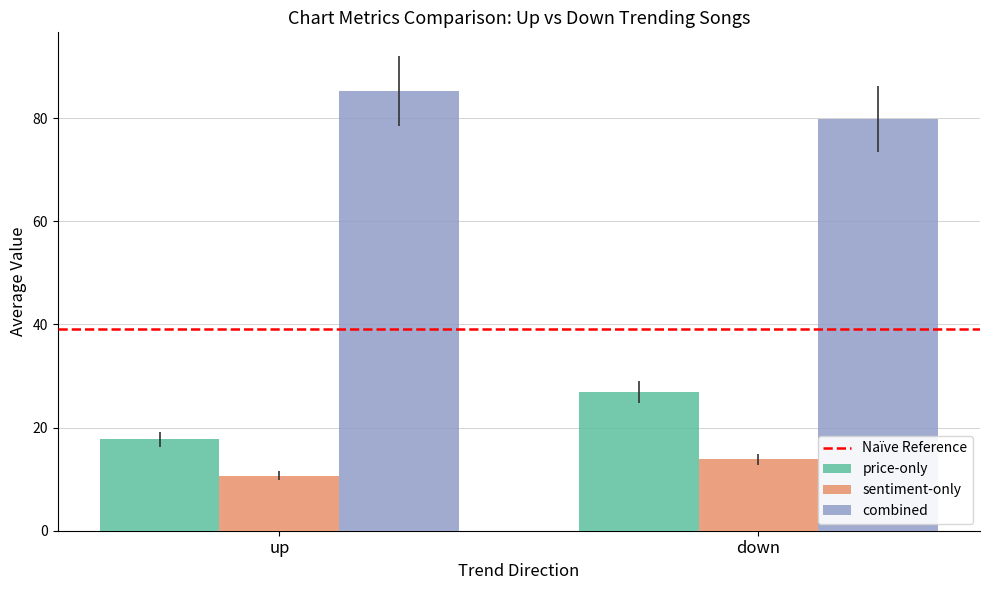

Count the number of categories in the chart.

2